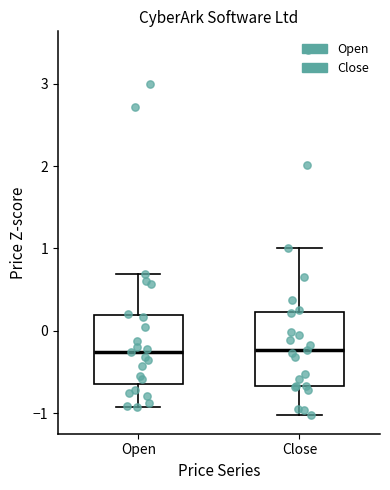

Where does the upper whisker of the box for Open end on the y-axis? The values are not printed on the chart, so give them approximately, as read against the axis.

0.7